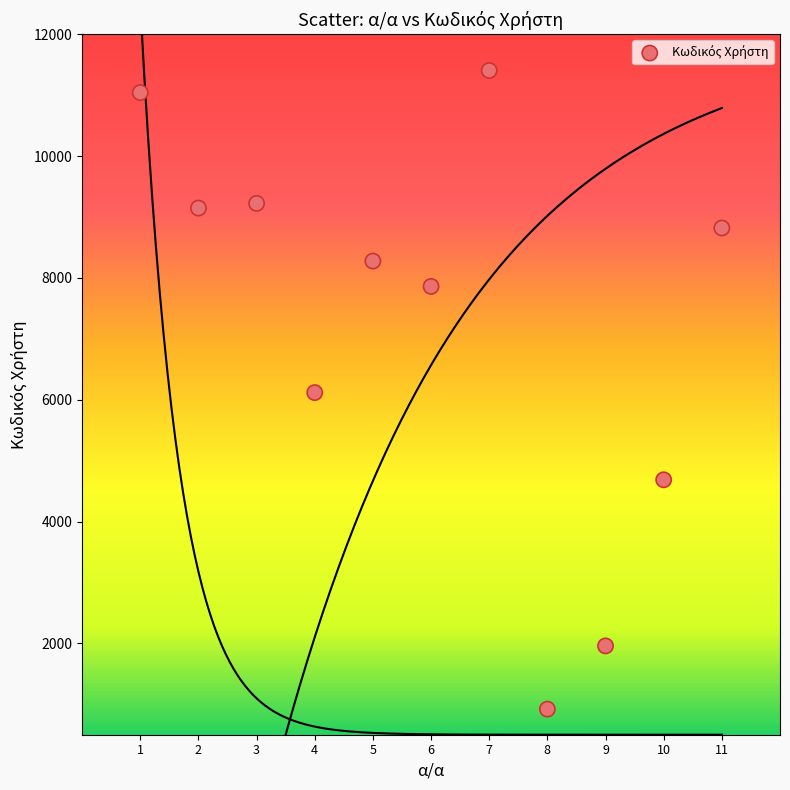

What is the average Y value?

7223